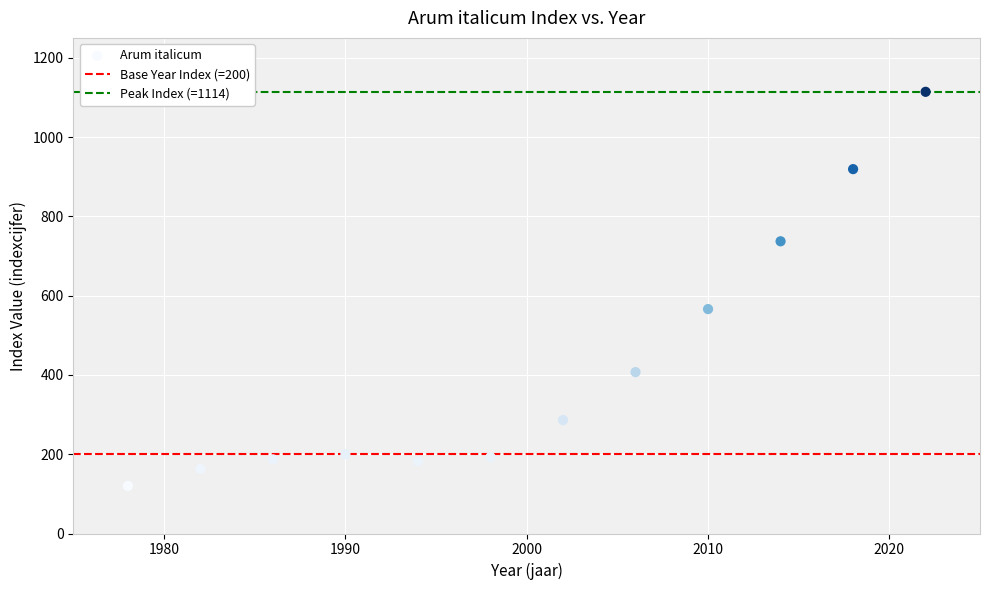

What Y value in the scatter plot is closest to 617?

566